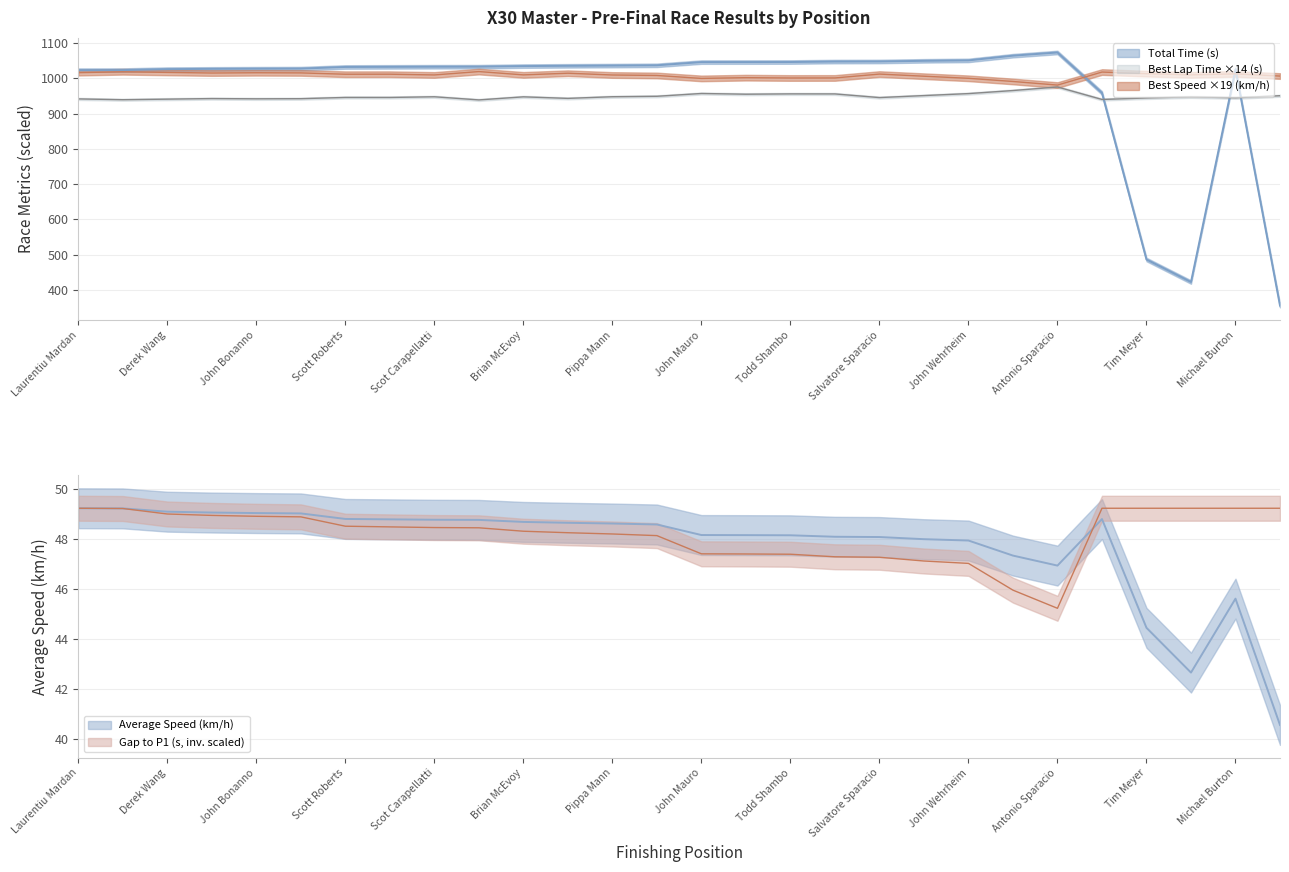

What is the label of the 16th point from the right?

Pippa Mann